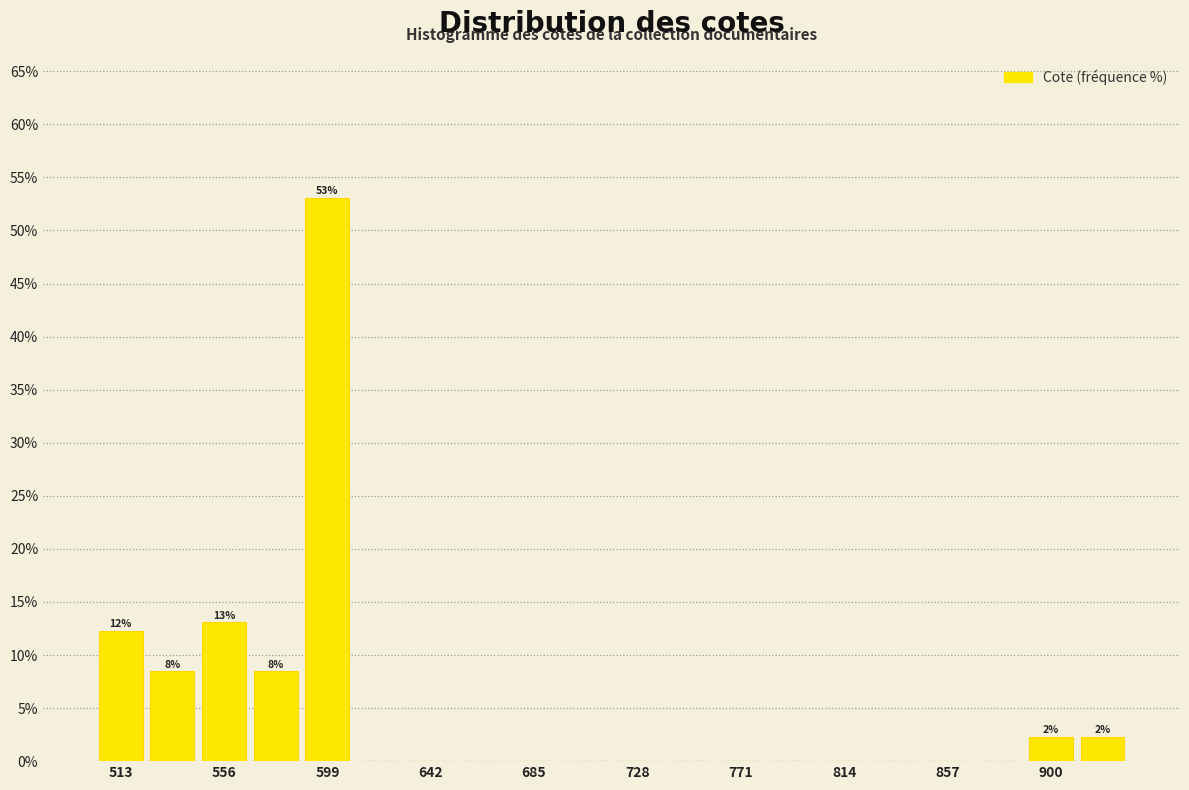

Over which range of the x-axis is the bar tallest?

590 to 610